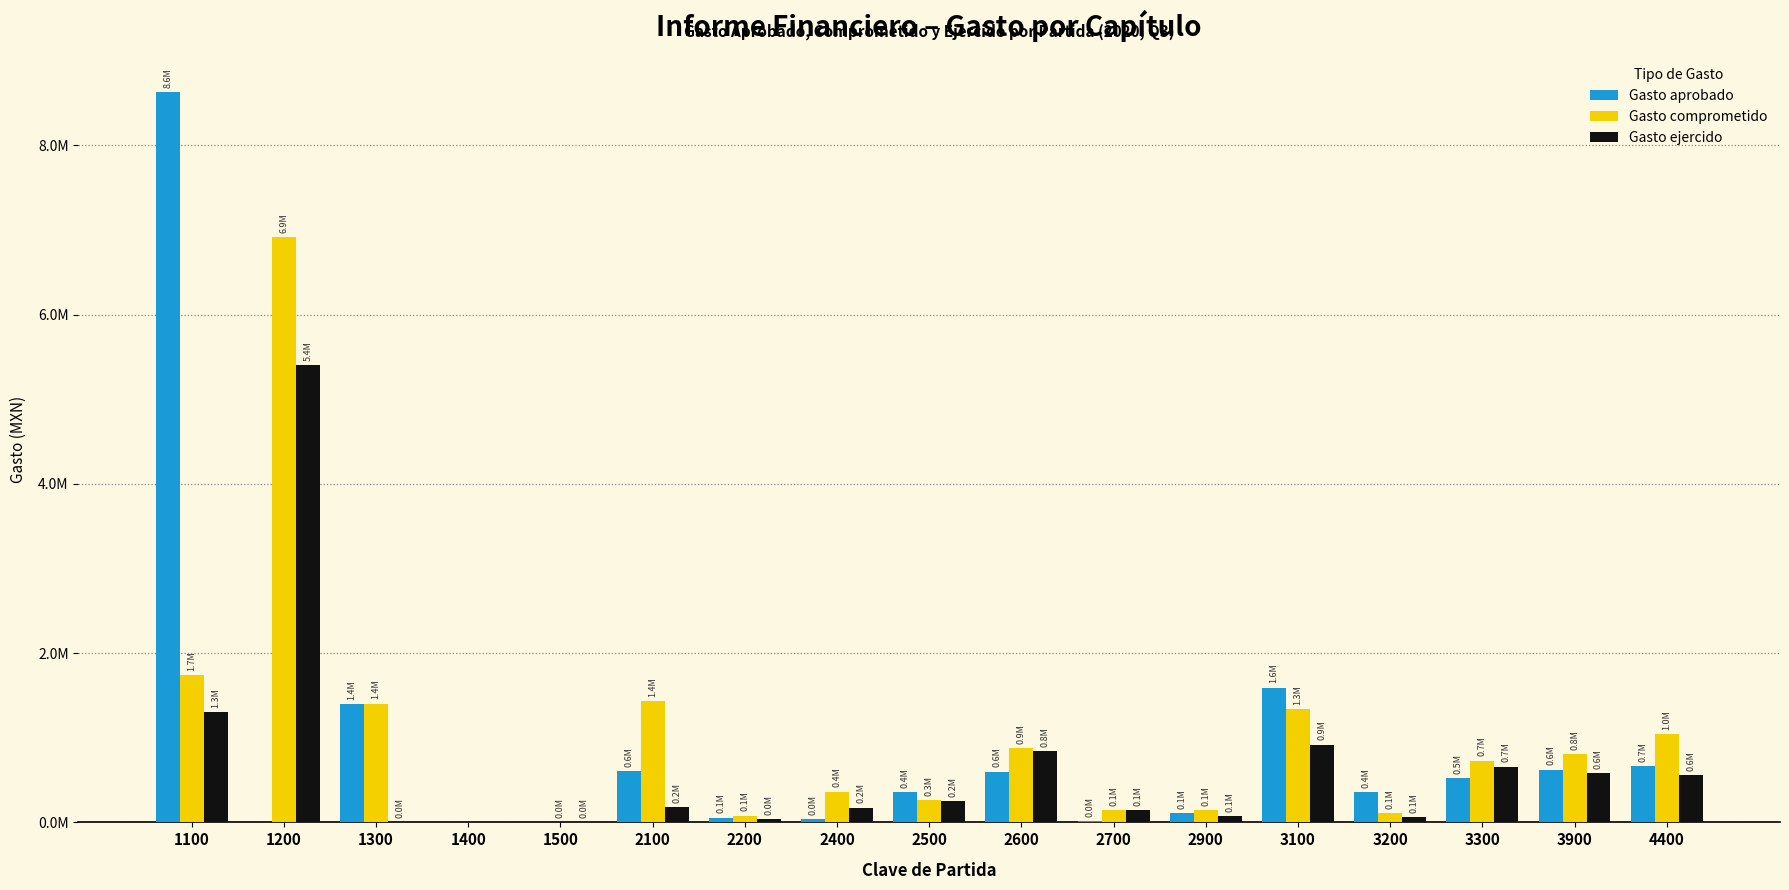

Rank the categories by Gasto comprometido value from lowest to highest.

1400, 1500, 2200, 3200, 2900, 2700, 2500, 2400, 3300, 3900, 2600, 4400, 3100, 1300, 2100, 1100, 1200